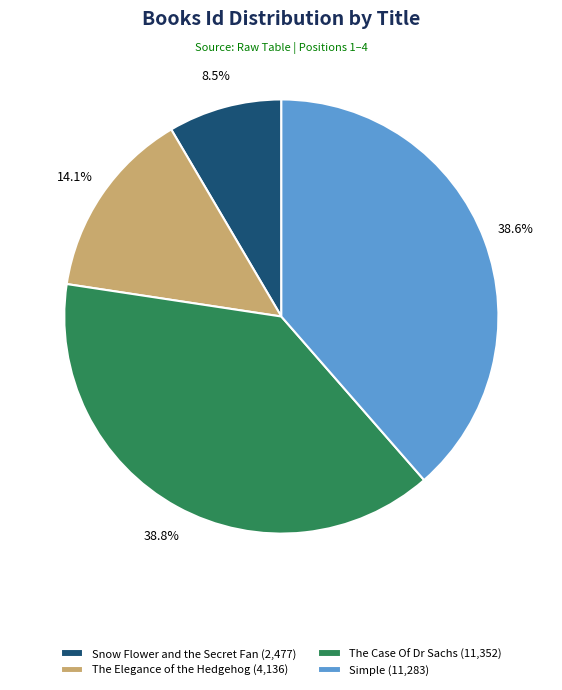

Do Simple and The Case Of Dr Sachs together represent more than half of the pie?

Yes